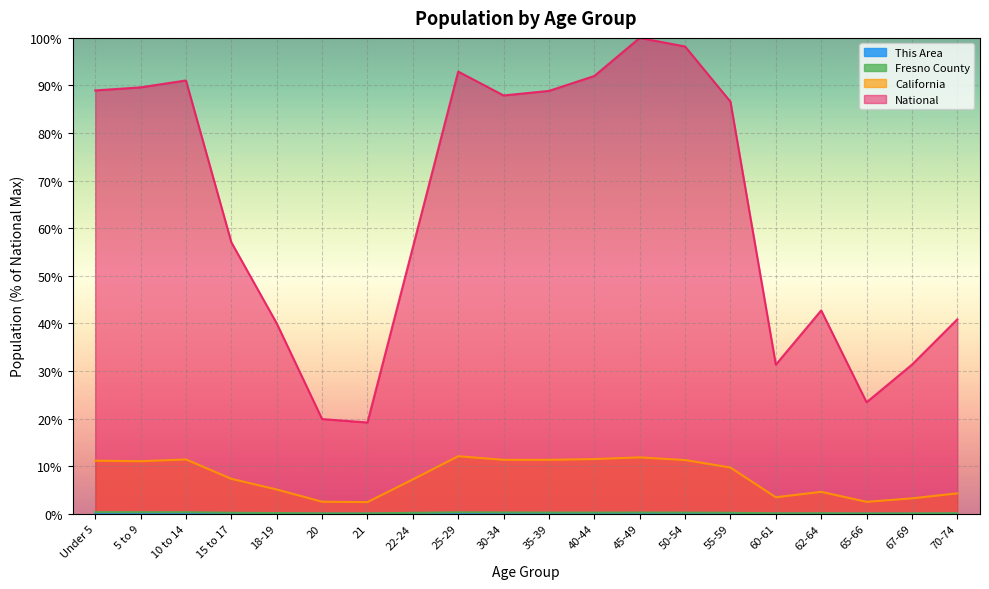

What is the difference between the maximum and second lowest values in the National series?

80.1